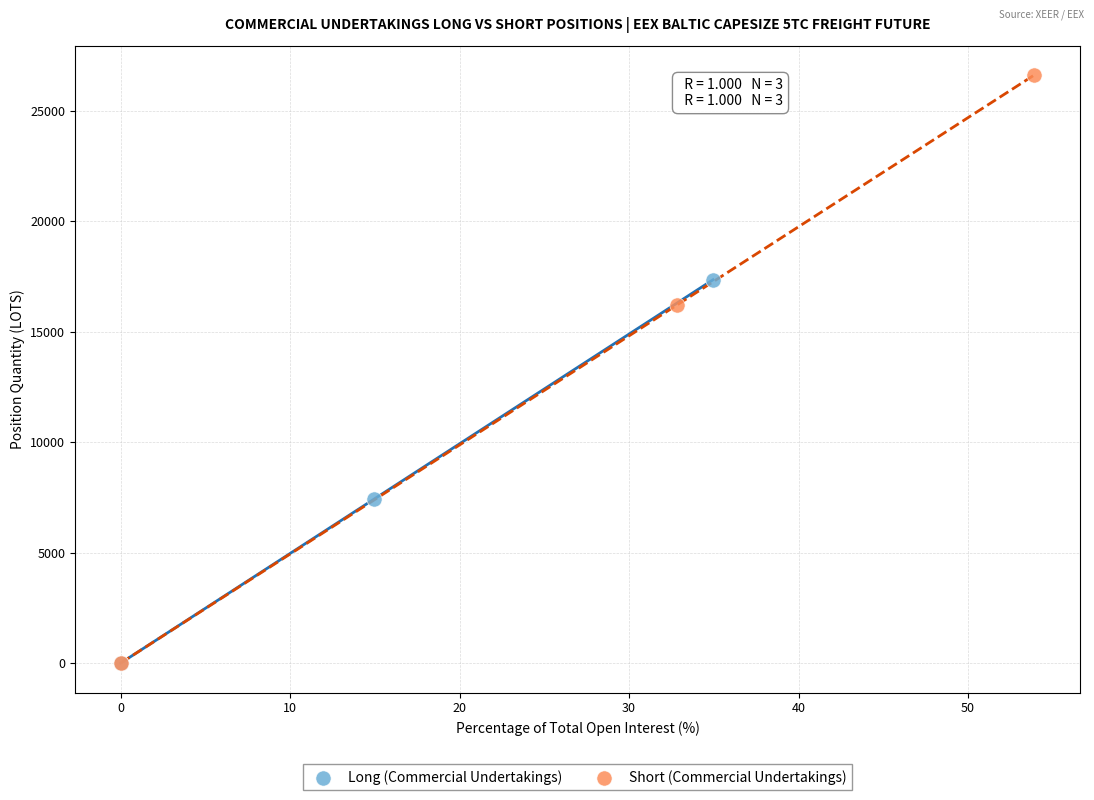

Which series reaches the maximum Y coordinate?

Short (Commercial Undertakings)